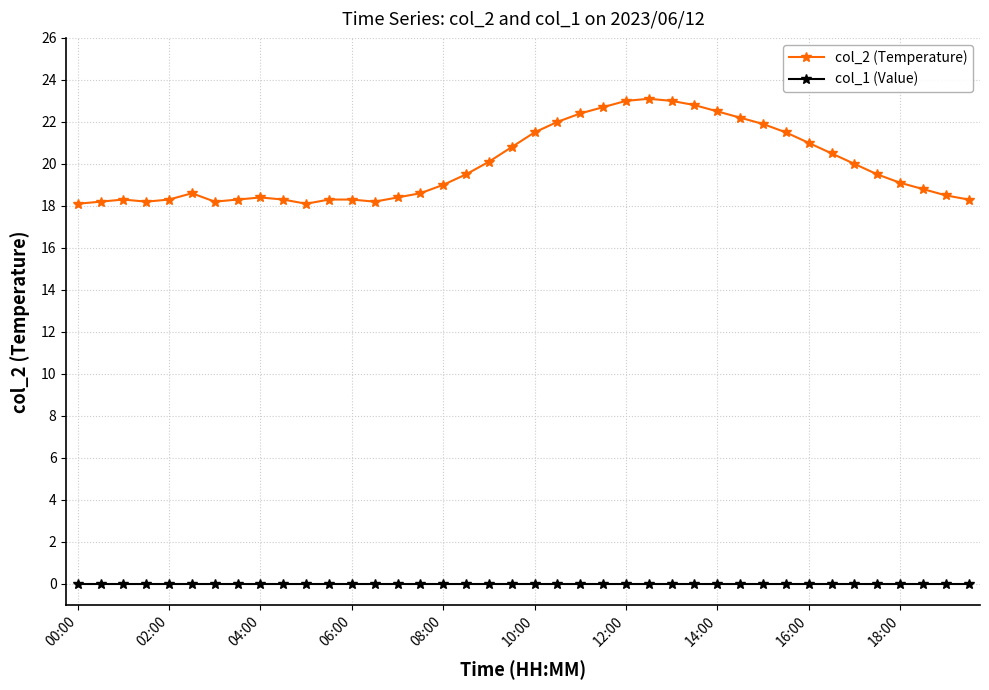

True or false: col_2 (Temperature) has more than 1 interior local peaks.

True